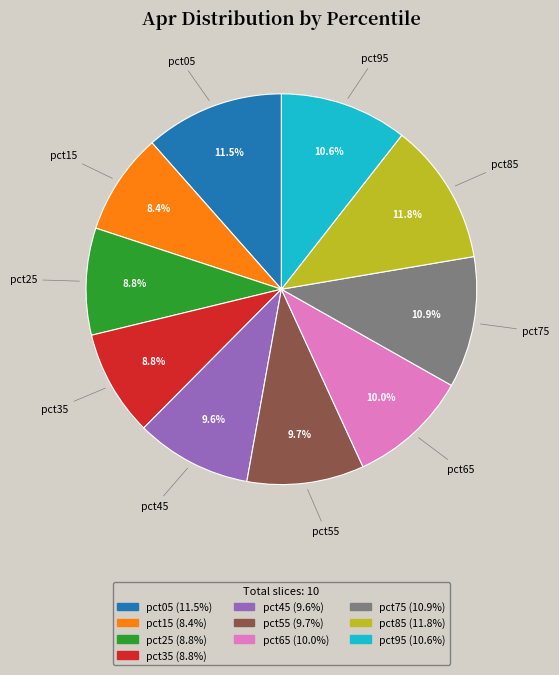

Does pct65 represent more than half of the total?

No